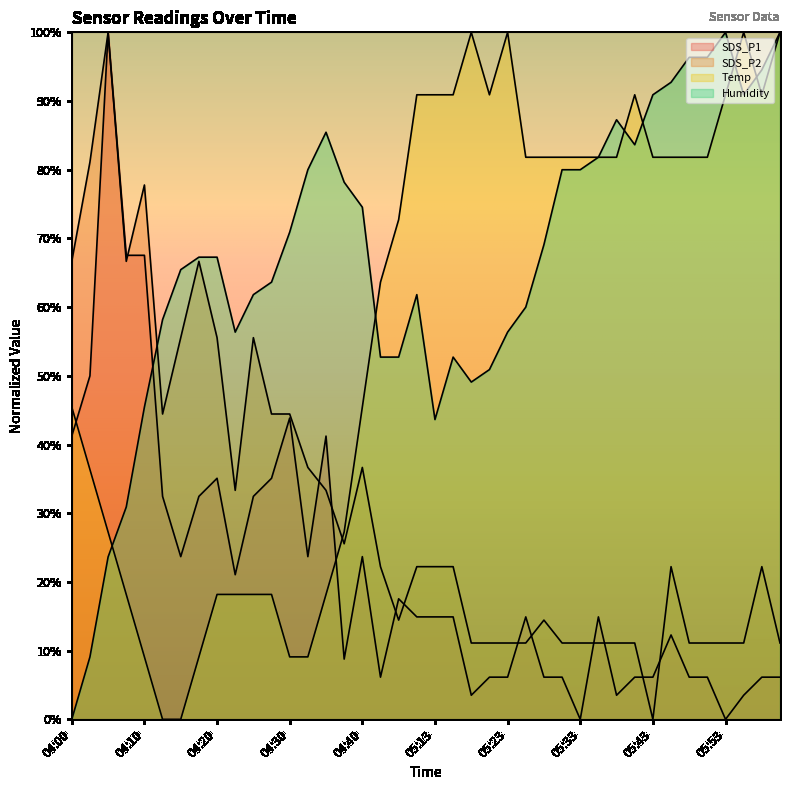

True or false: Humidity and SDS_P1 cross at least once.

True